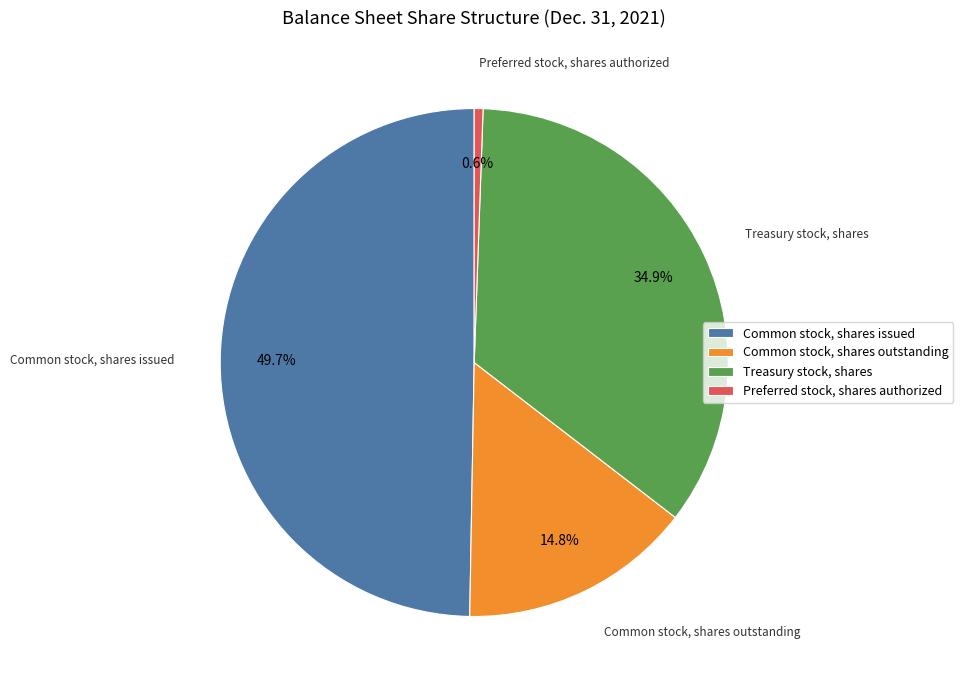

Is it true that Common stock, shares issued is 50% of the pie?

True